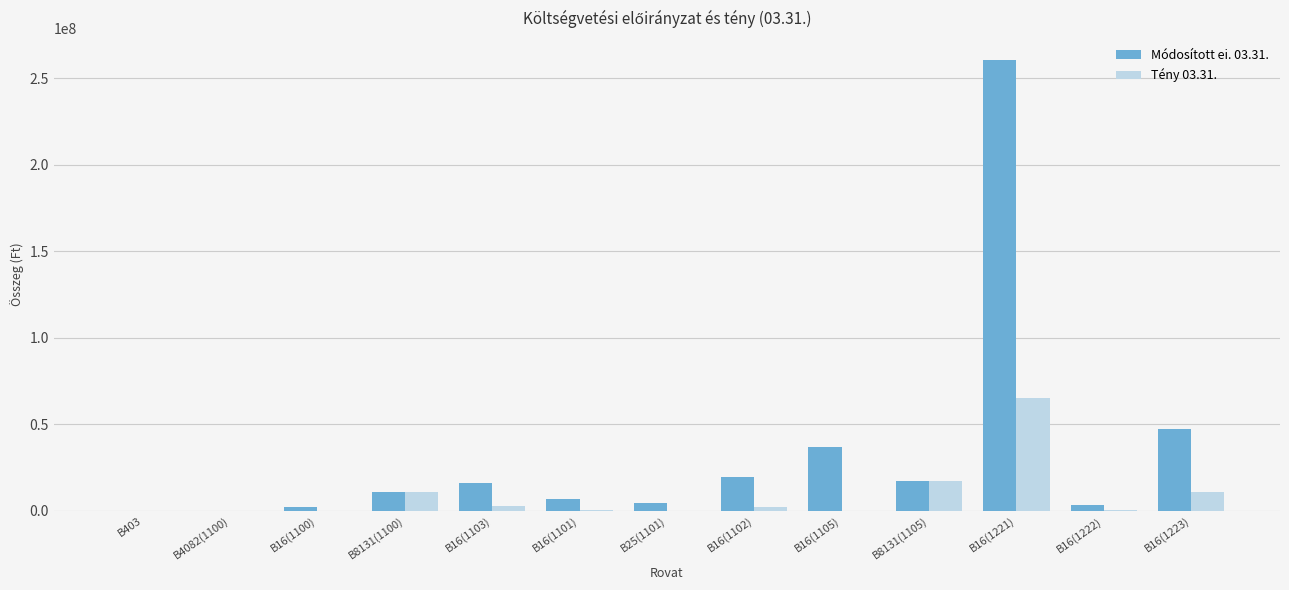

At which category is the sum across all series the highest?

B16(1221)